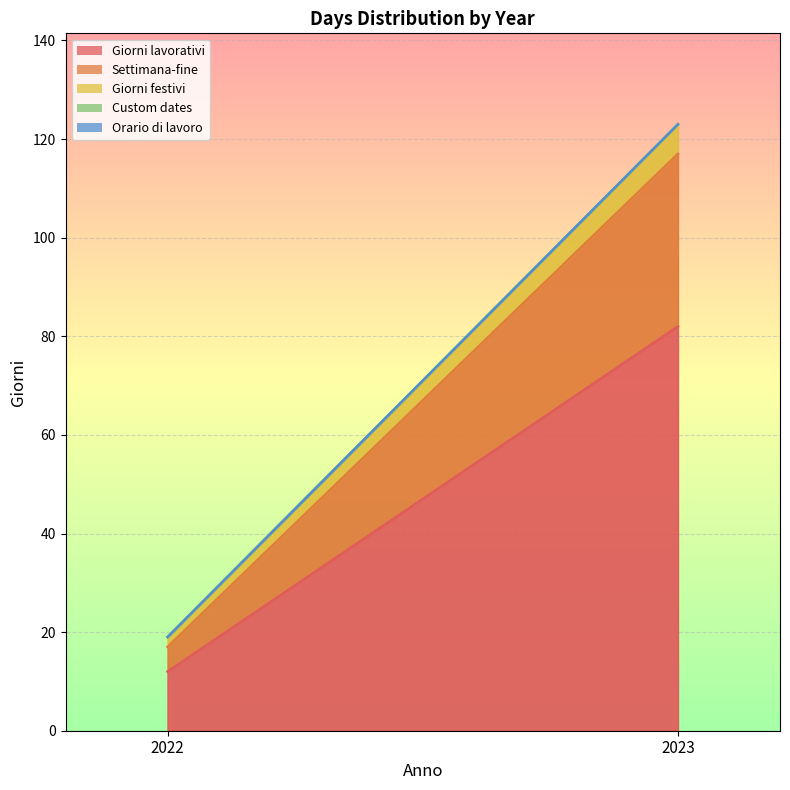

The Giorni festivi series shows 3 at 2022. True or false?

False